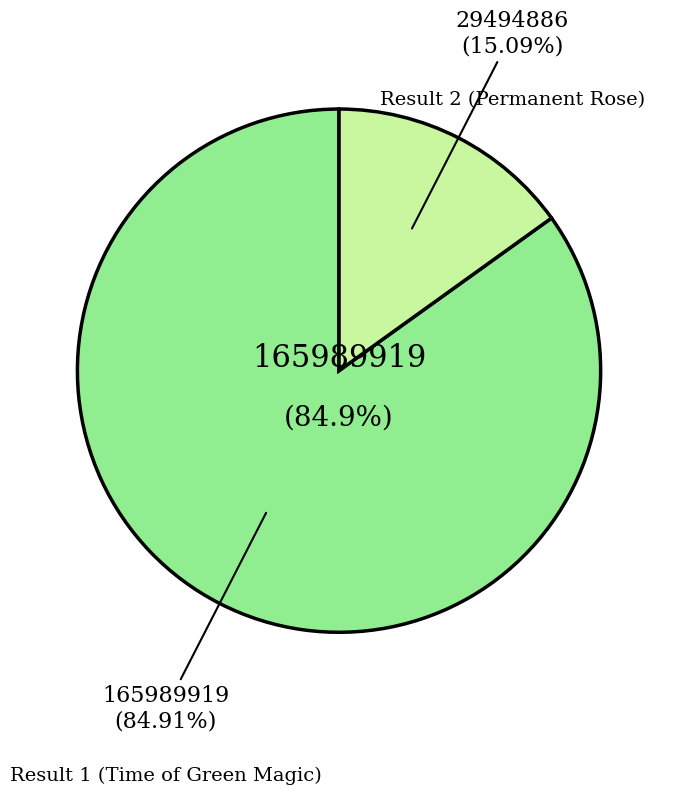

What is the largest slice in the pie chart?

Result 1 (Time of Green Magic)